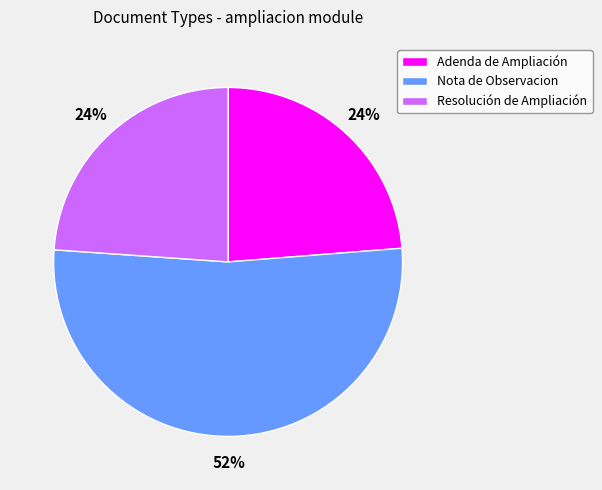

Which slice is the largest?

Nota de Observacion